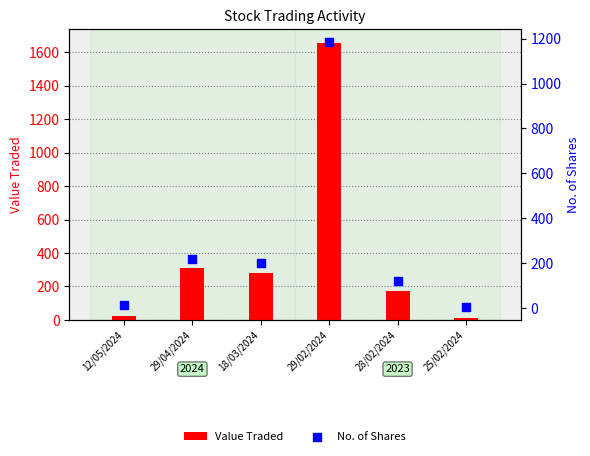

What are all the series names shown in the legend?

Value Traded, No. of Shares